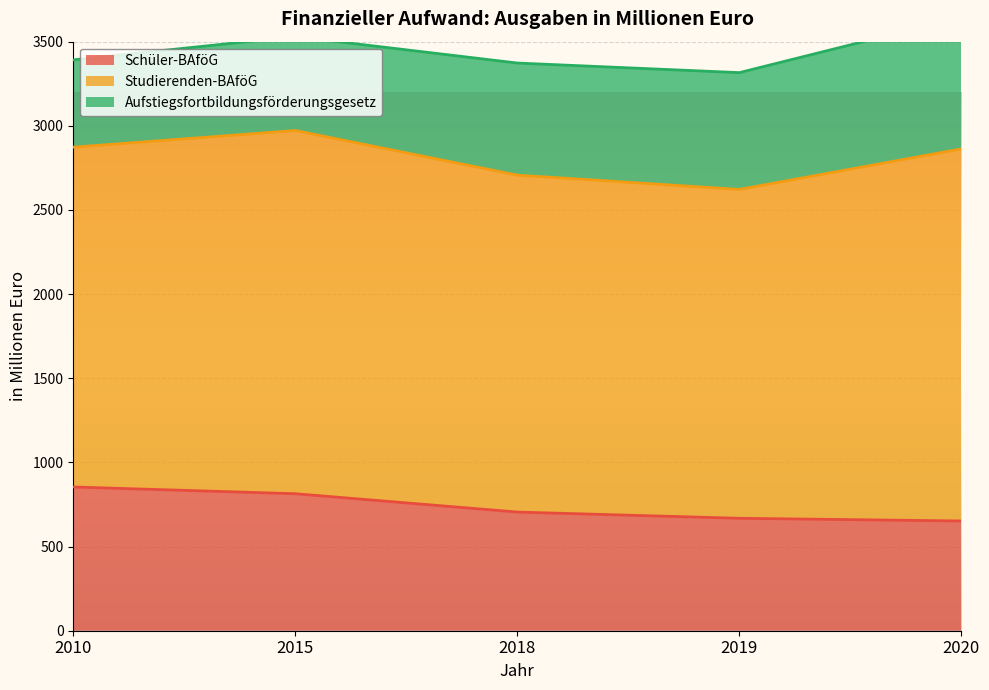

Between 2020 and 2019, which is larger?

2019